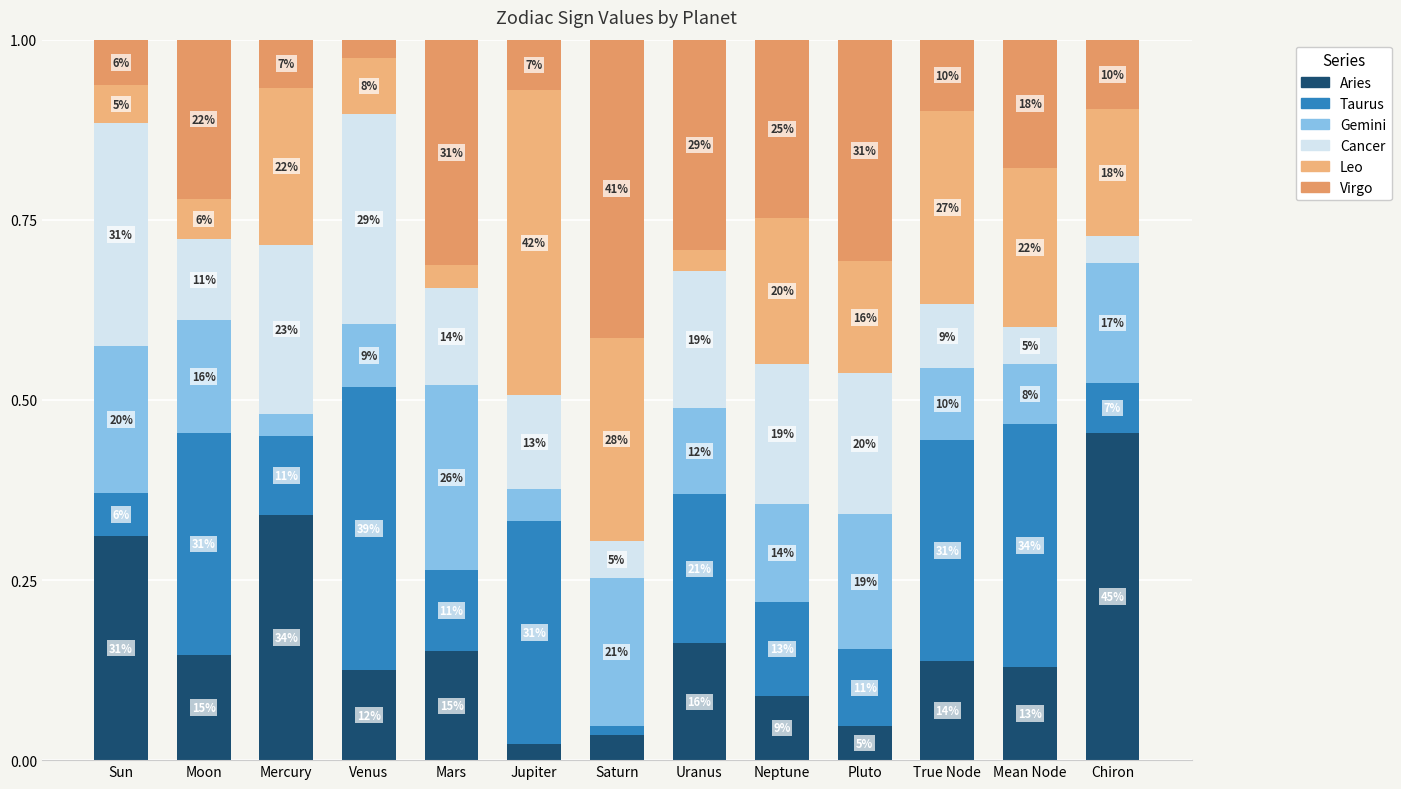

Rank the categories by Taurus value from highest to lowest.

Venus, Mean Node, Jupiter, Moon, True Node, Uranus, Neptune, Mars, Mercury, Pluto, Chiron, Sun, Saturn